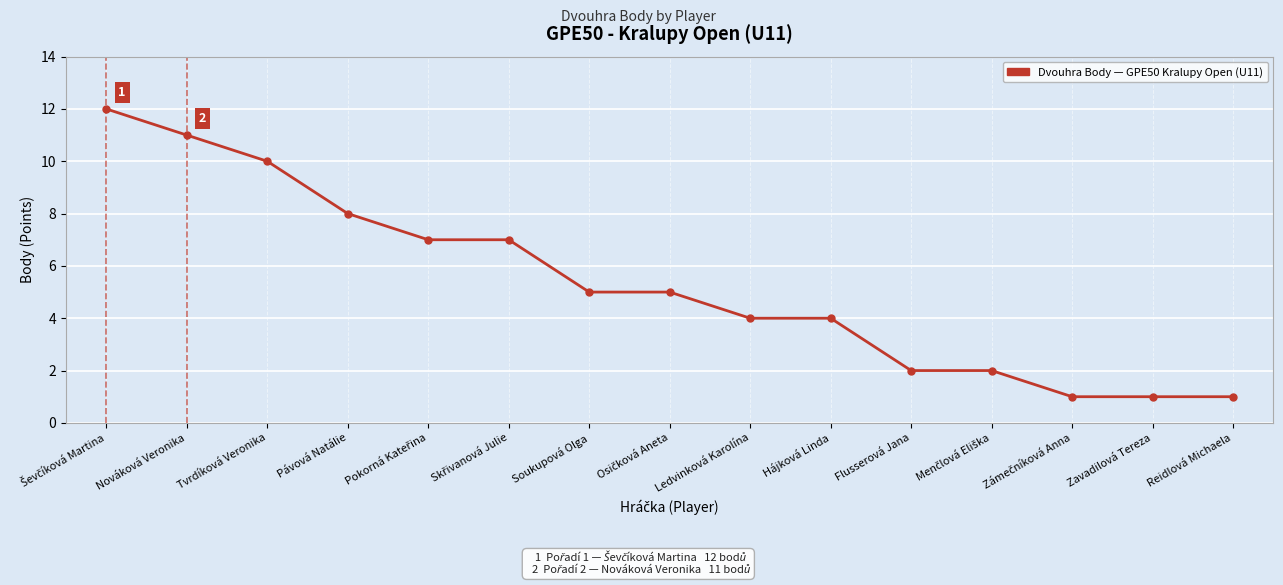

Is it true that the value at Tvrdíková Veronika is 15?

False